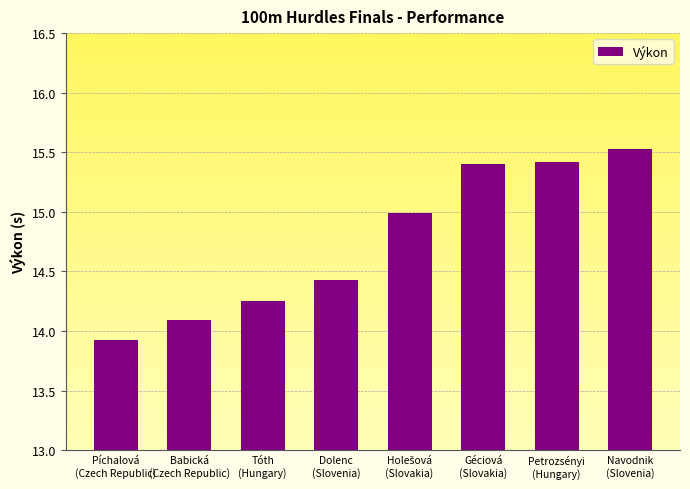

The chart shows a value of 25.4 at Dolenc
(Slovenia). True or false?

False